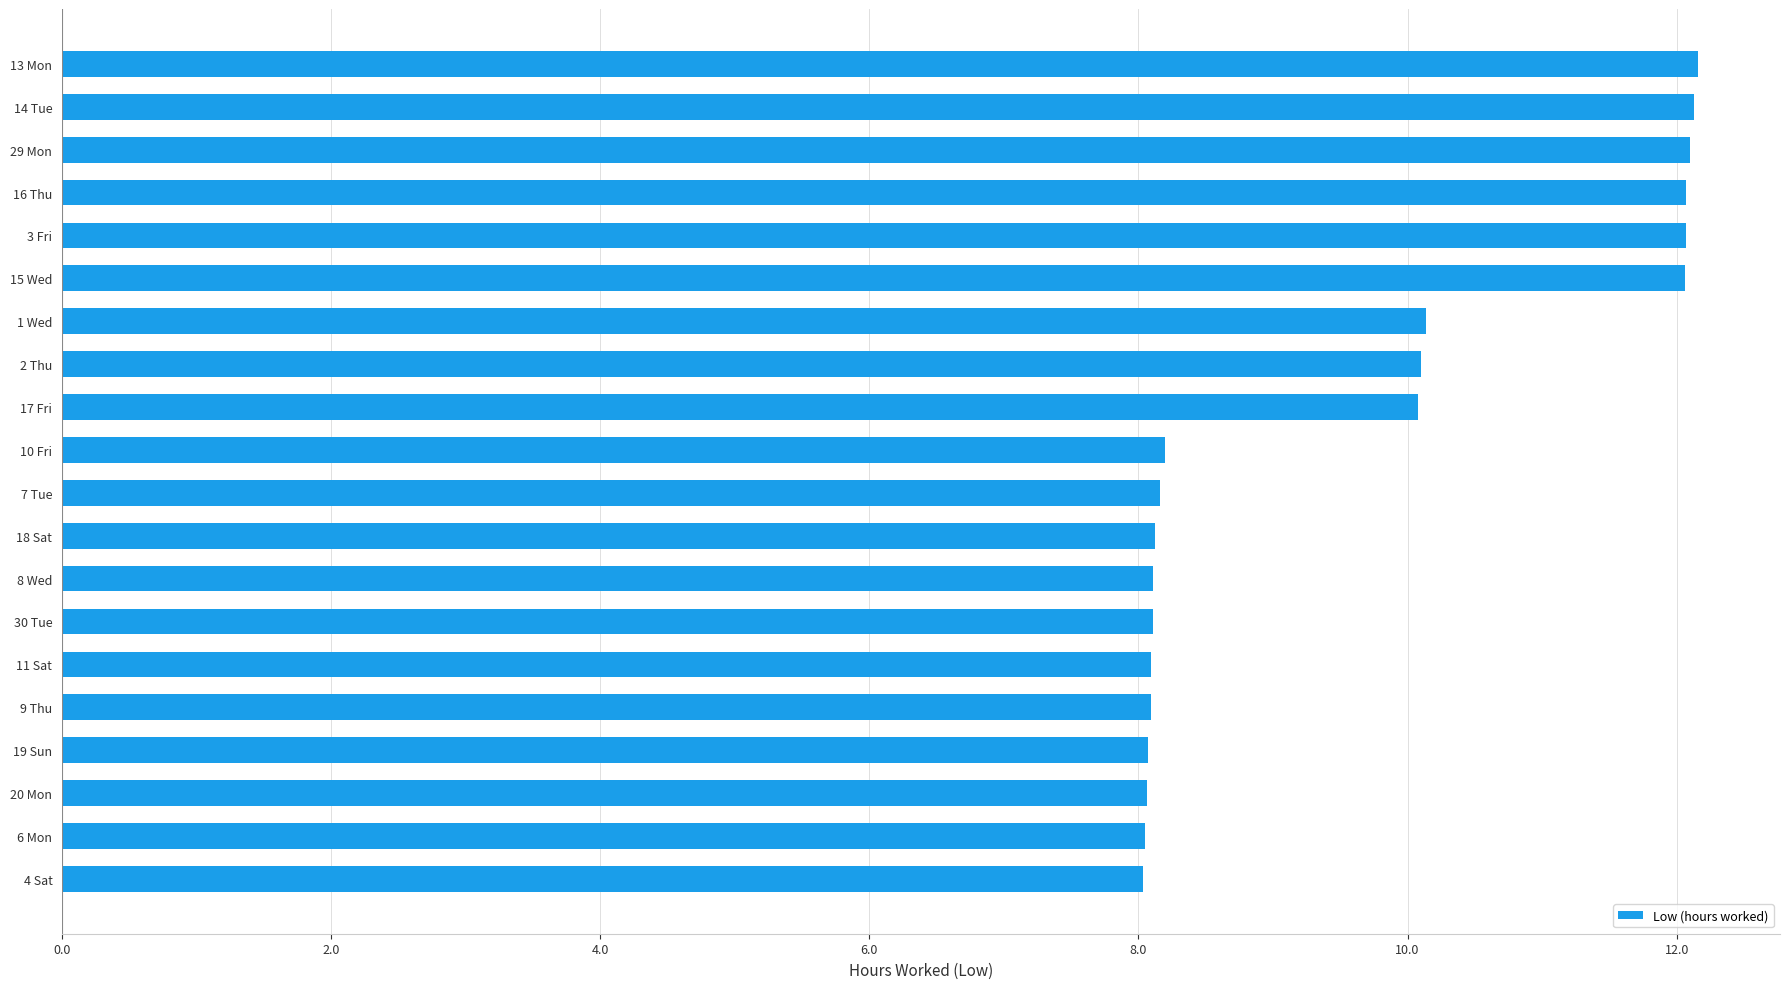

Between 15 Wed and 20 Mon, which is larger?

15 Wed